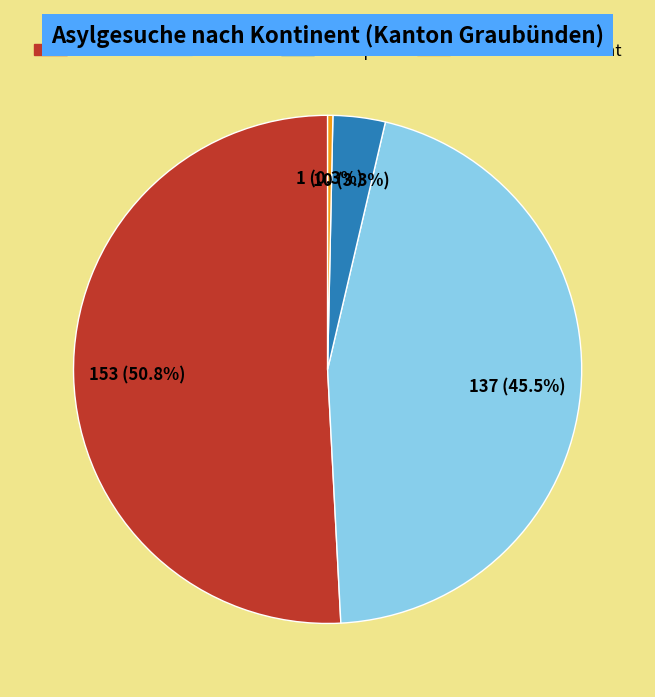

Which category has the smallest portion of the pie?

Herkunft unbekannt